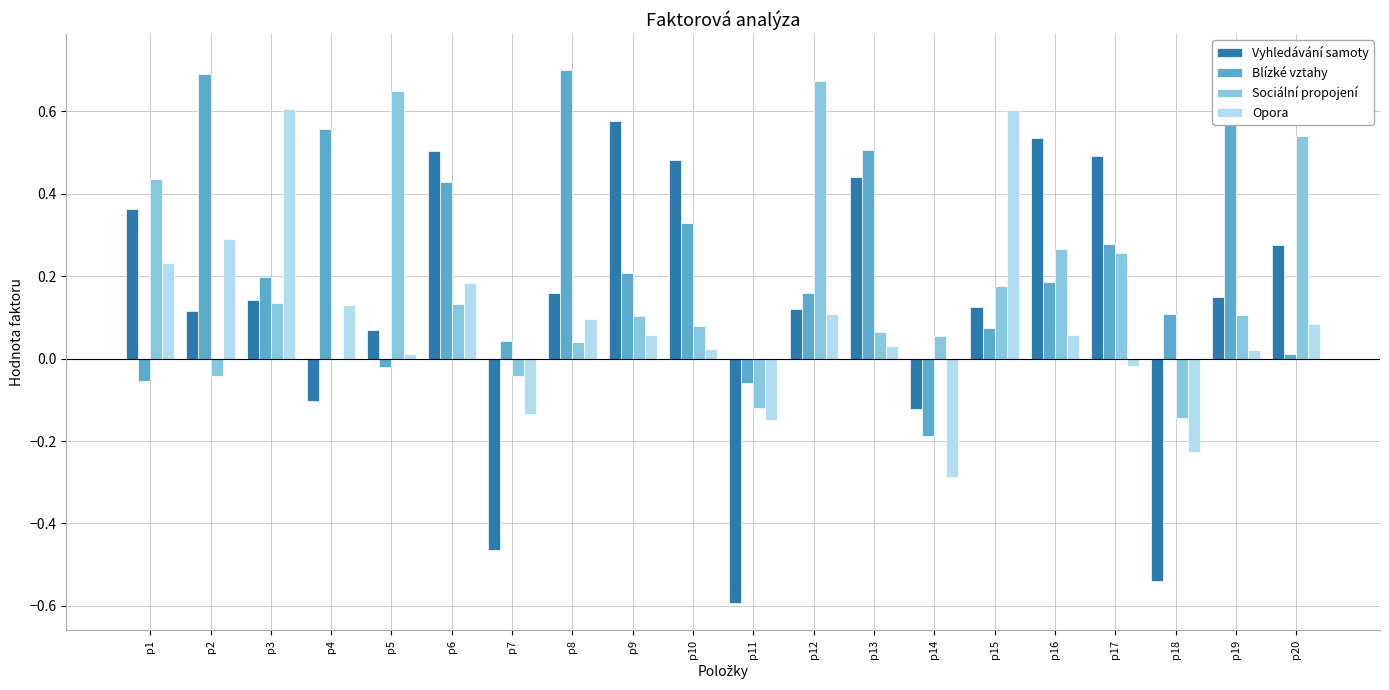

How many groups of bars are there?

20